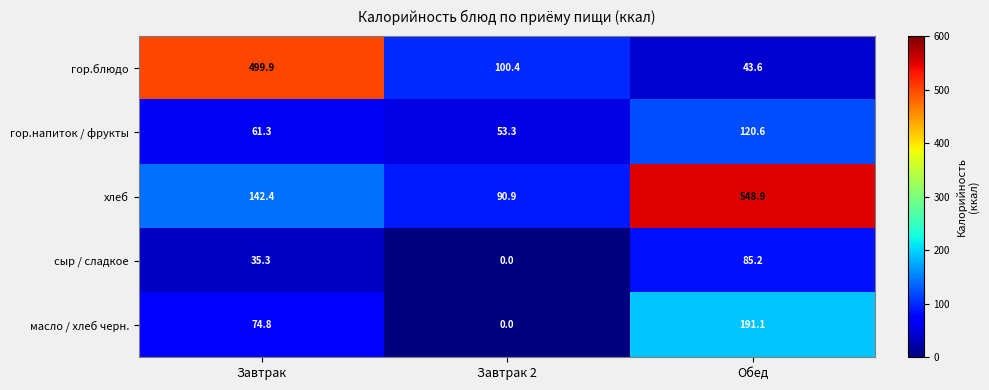

What is the sum of the масло / хлеб черн. values at Завтрак 2 and Завтрак?

74.8